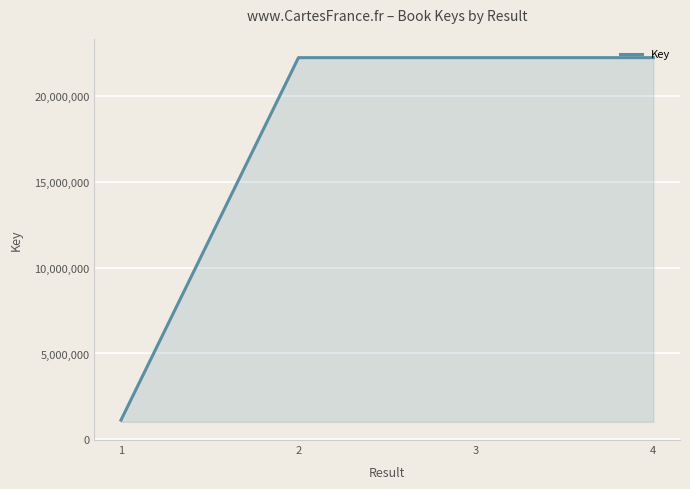

What is the sum of all values?

67866593